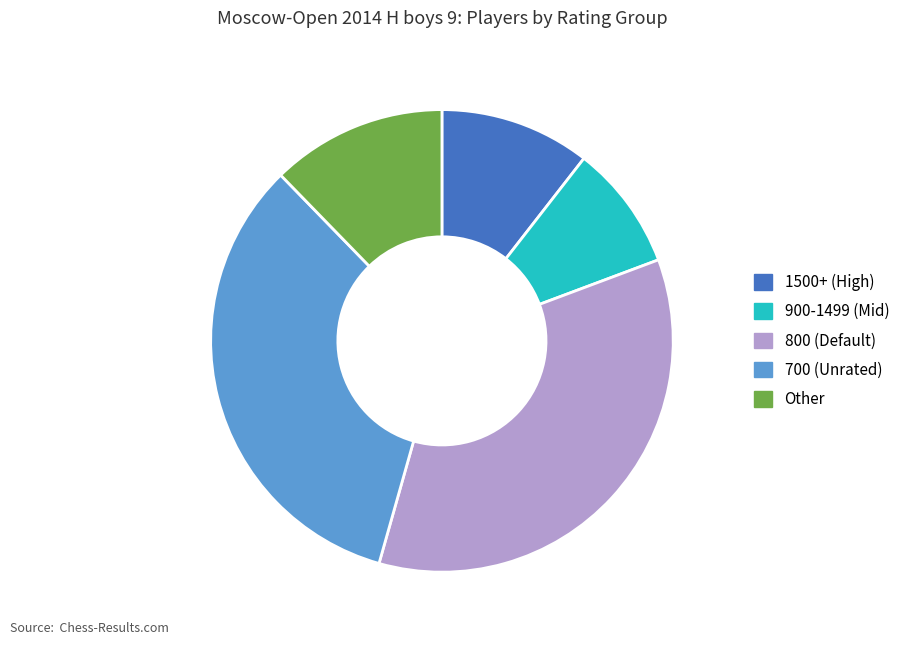

Which slice is the smallest?

900-1499 (Mid)